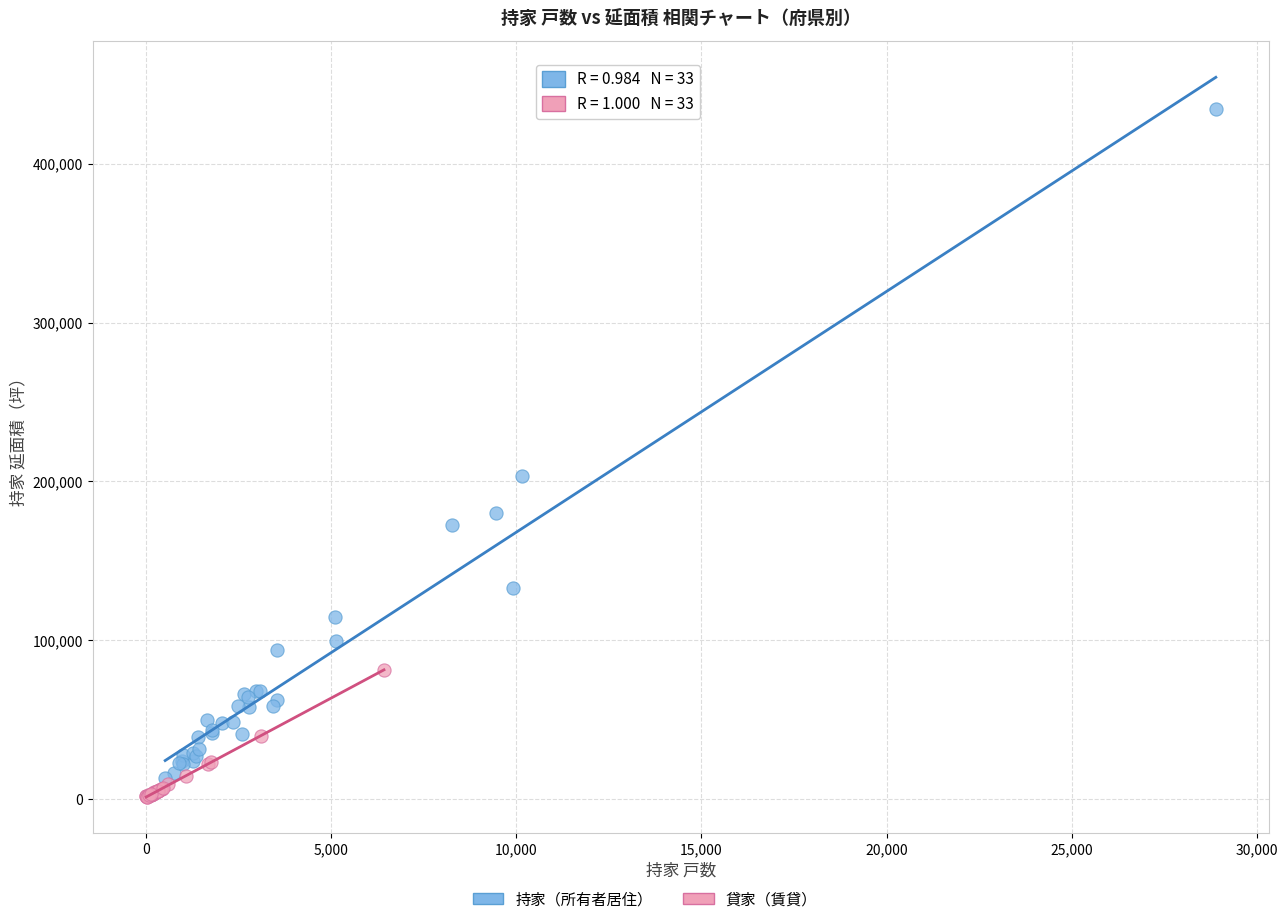

Which series reaches the minimum Y coordinate?

貸家（賃貸）